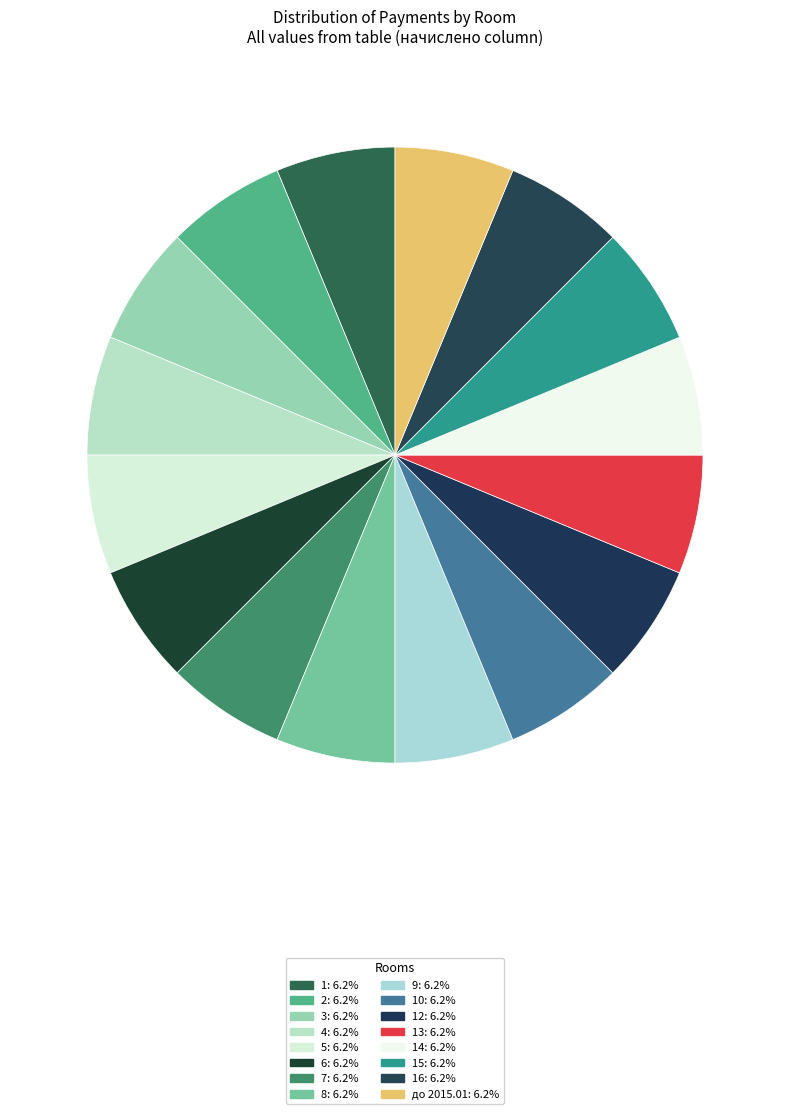

Rank the categories by value from highest to lowest.

до 2015.01, 1, 2, 3, 4, 5, 6, 7, 8, 9, 10, 12, 13, 14, 15, 16